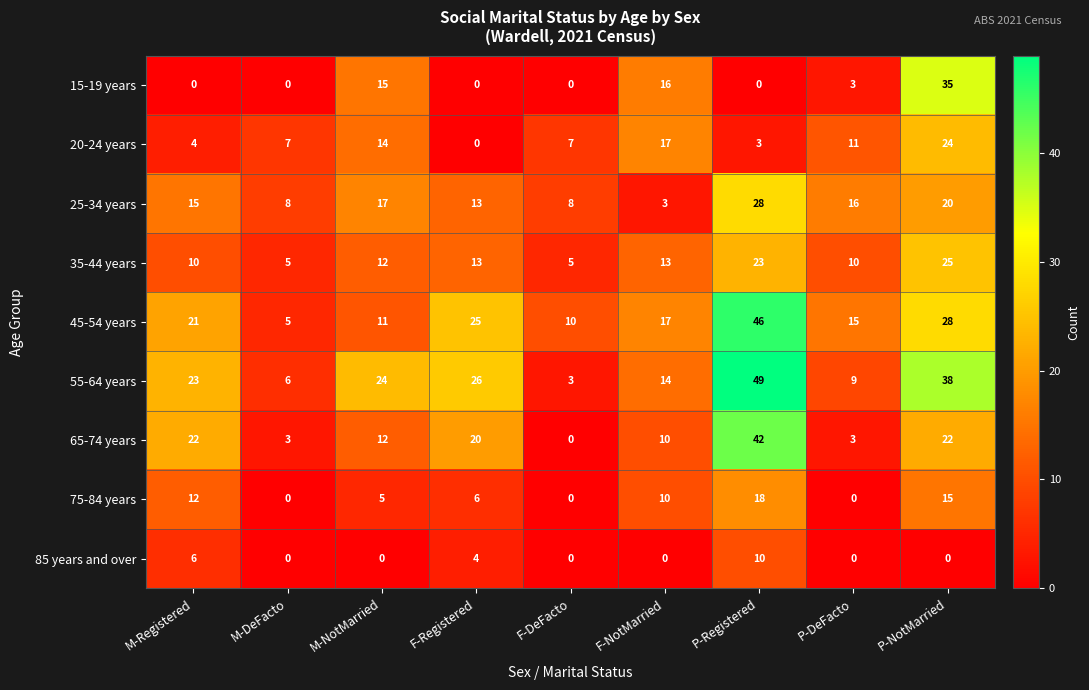

Where is 15-19 years nearest to the value 17?

F-NotMarried